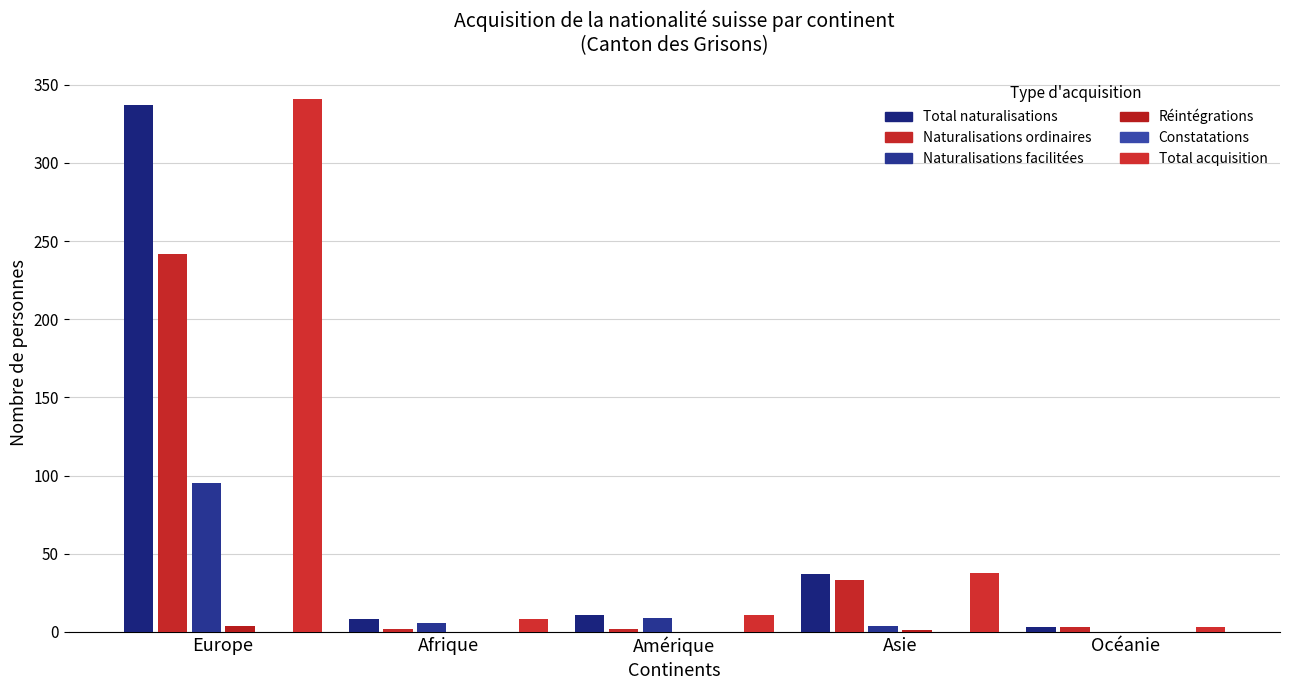

Reading left to right, list all the values displayed in this chart.

Total naturalisations: 337	8	11	37	3
Naturalisations ordinaires: 242	2	2	33	3
Naturalisations facilitées: 95	6	9	4	0
Réintégrations: 4	0	0	1	0
Constatations: 0	0	0	0	0
Total acquisition: 341	8	11	38	3